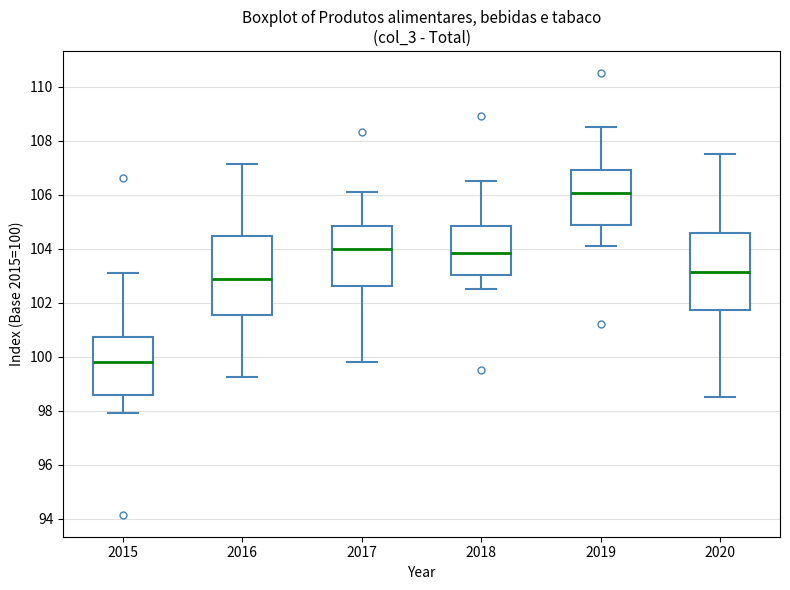

Reading left to right, read every box against the y-axis: the position of its median line, the range the box covers, and the ends of its whiskers. The values are not printed on the chart, so give them approximately, as read against the axis.

2015: median 99.8, box 98.6 to 100.8, whiskers 98.0 to 103.2
2016: median 102.8, box 101.6 to 104.4, whiskers 99.2 to 107.2
2017: median 104.0, box 102.6 to 104.8, whiskers 99.8 to 106.2
2018: median 103.8, box 103.0 to 104.8, whiskers 102.6 to 106.6
2019: median 106.0, box 104.8 to 107.0, whiskers 104.2 to 108.6
2020: median 103.2, box 101.8 to 104.6, whiskers 98.6 to 107.6